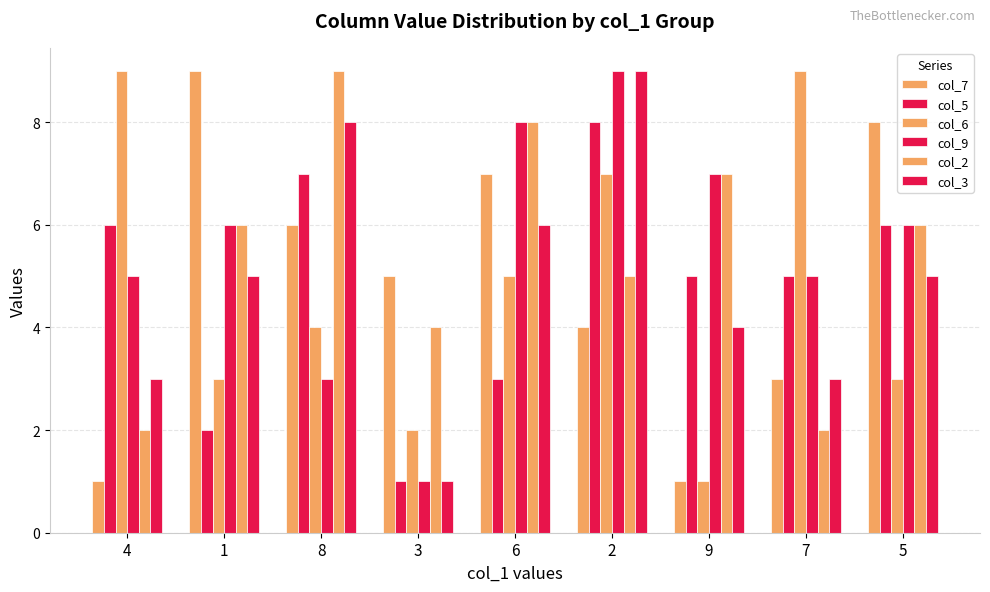

Reading left to right, extract all data points from this chart.

col_7: 4=1	1=9	8=6	3=5	6=7	2=4	9=1	7=3	5=8
col_5: 4=6	1=2	8=7	3=1	6=3	2=8	9=5	7=5	5=6
col_6: 4=9	1=3	8=4	3=2	6=5	2=7	9=1	7=9	5=3
col_9: 4=5	1=6	8=3	3=1	6=8	2=9	9=7	7=5	5=6
col_2: 4=2	1=6	8=9	3=4	6=8	2=5	9=7	7=2	5=6
col_3: 4=3	1=5	8=8	3=1	6=6	2=9	9=4	7=3	5=5